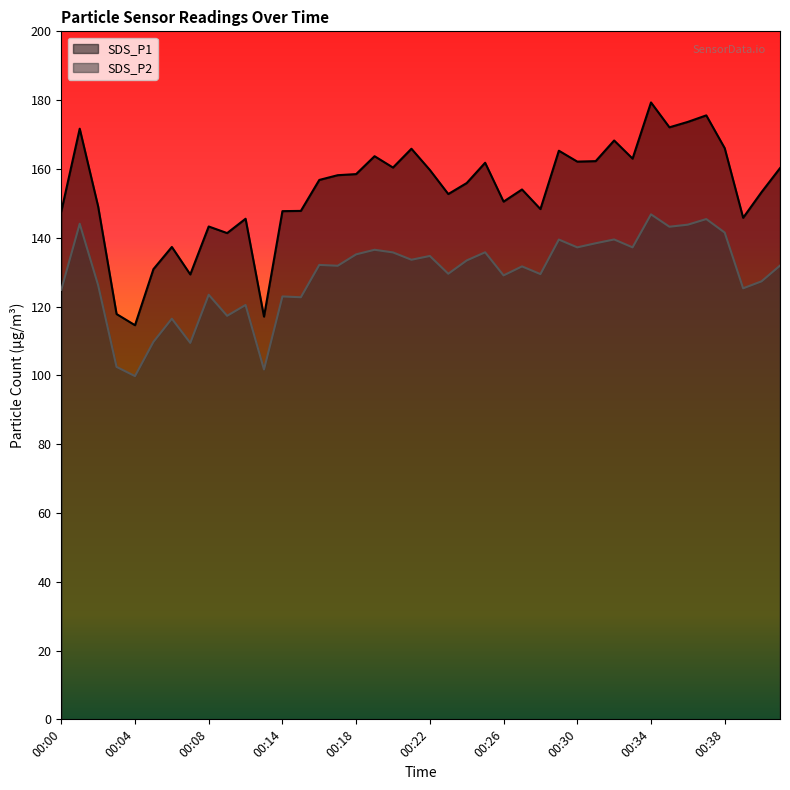

Rank the series at 00:38 from lowest to highest value.

SDS_P2, SDS_P1